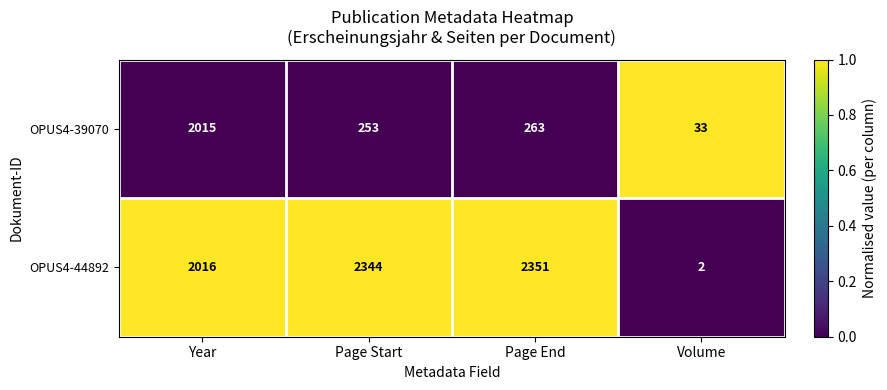

Read the OPUS4-44892 value at Year.

2016